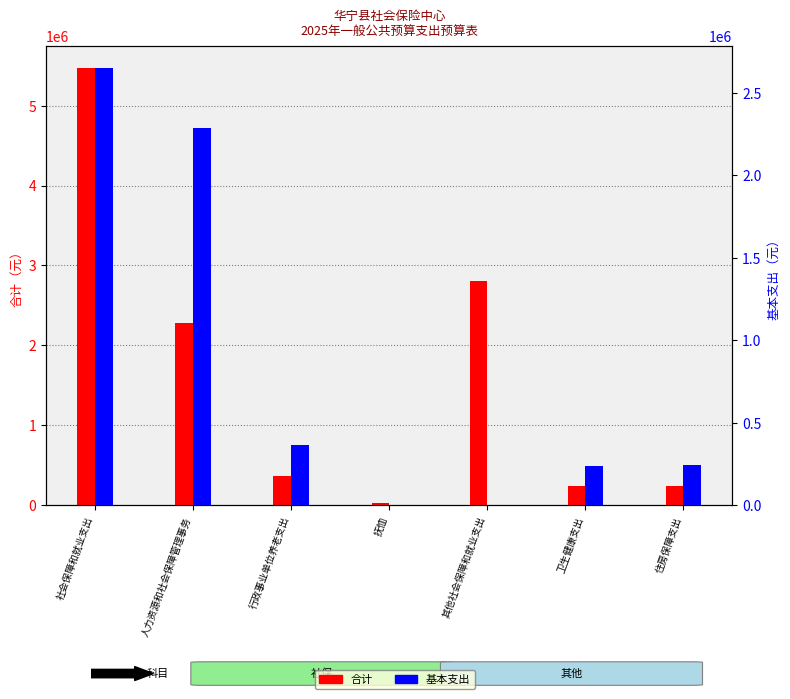

What is the sum of the 合计 values at 其他社会保障和就业支出 and 卫生健康支出?

3036911.5